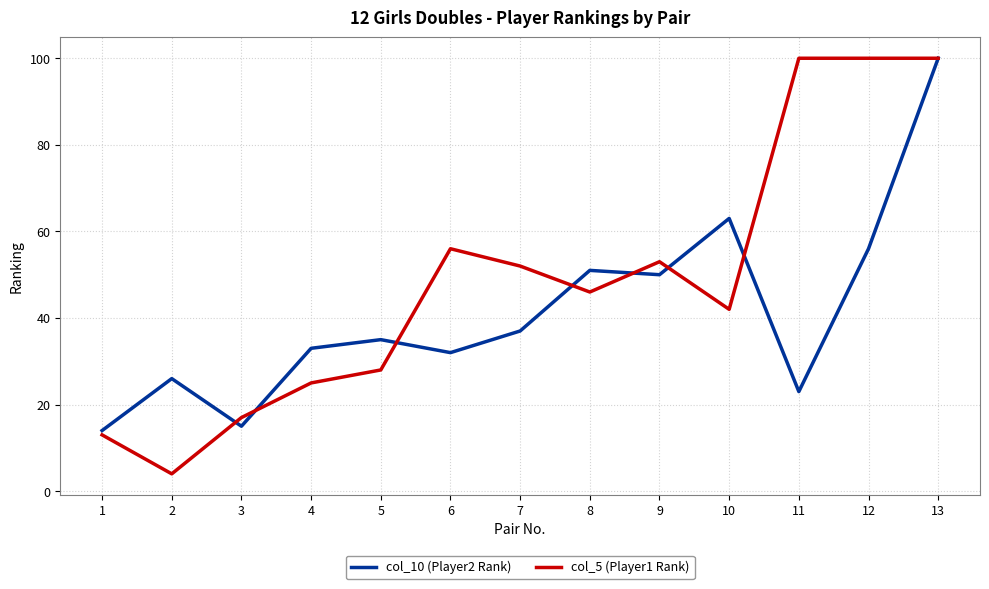

What are all the series names shown in the legend?

col_10 (Player2 Rank), col_5 (Player1 Rank)